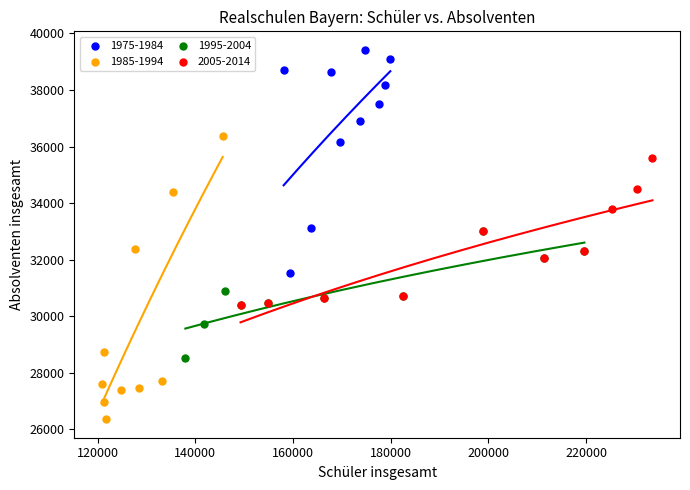

Which series reaches the maximum Y coordinate?

1975-1984